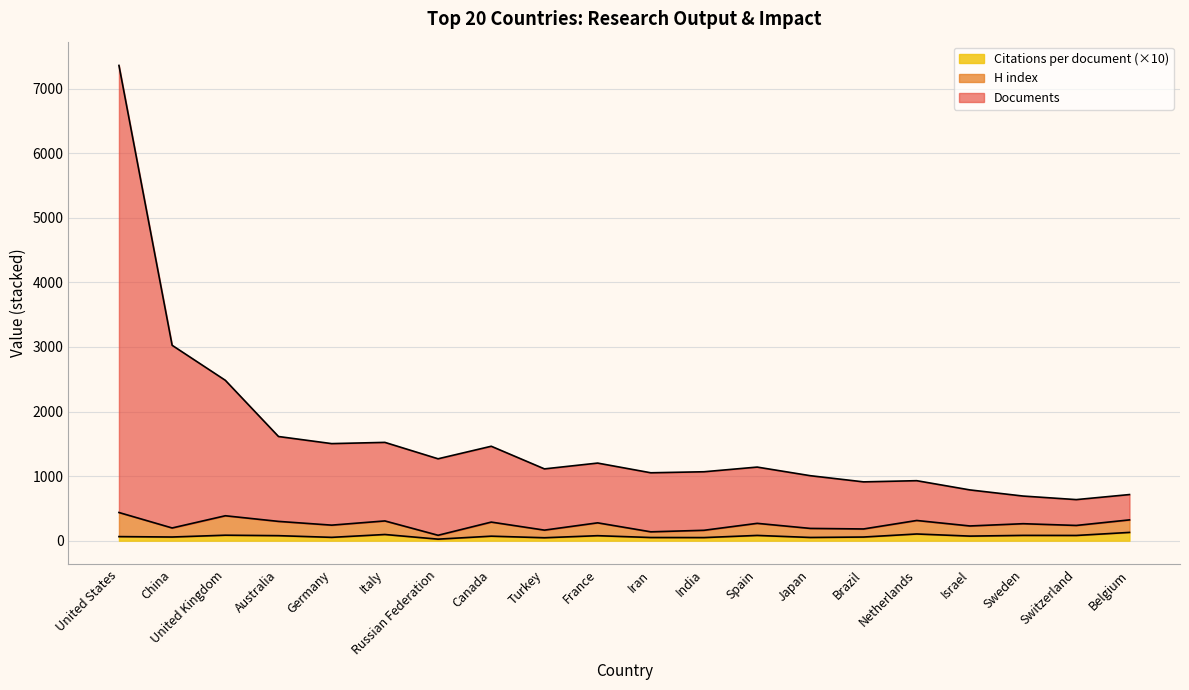

What is the difference between the highest and lowest values at Canada?

1392.0